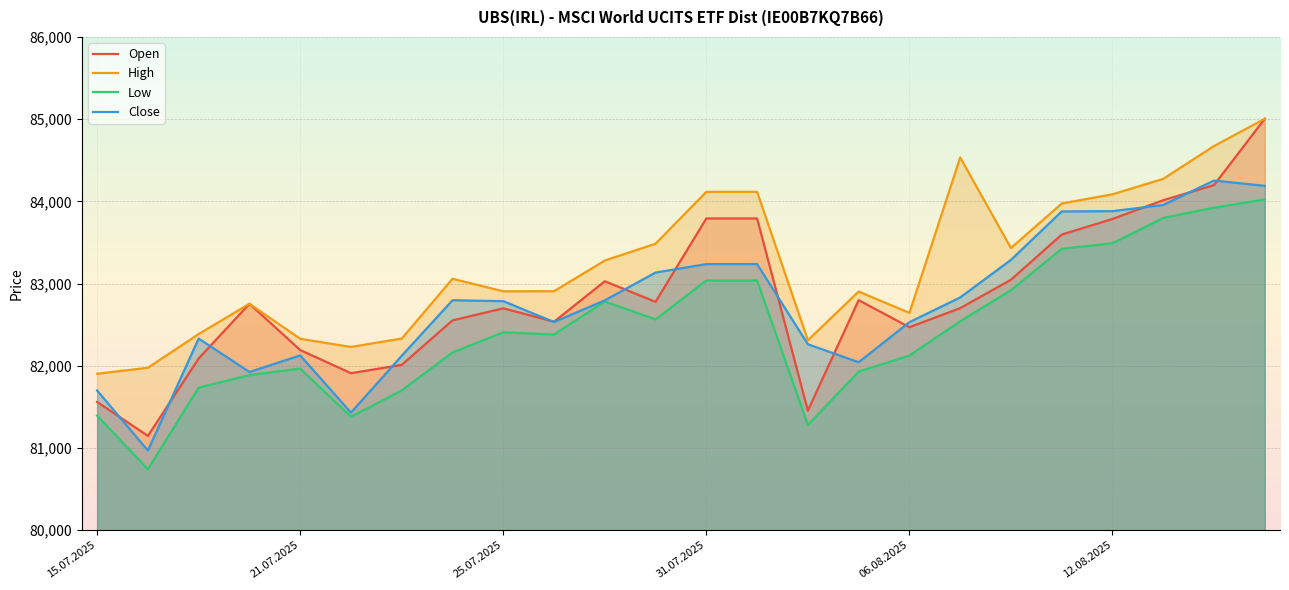

How many interior local peaks does the Close series have?

4